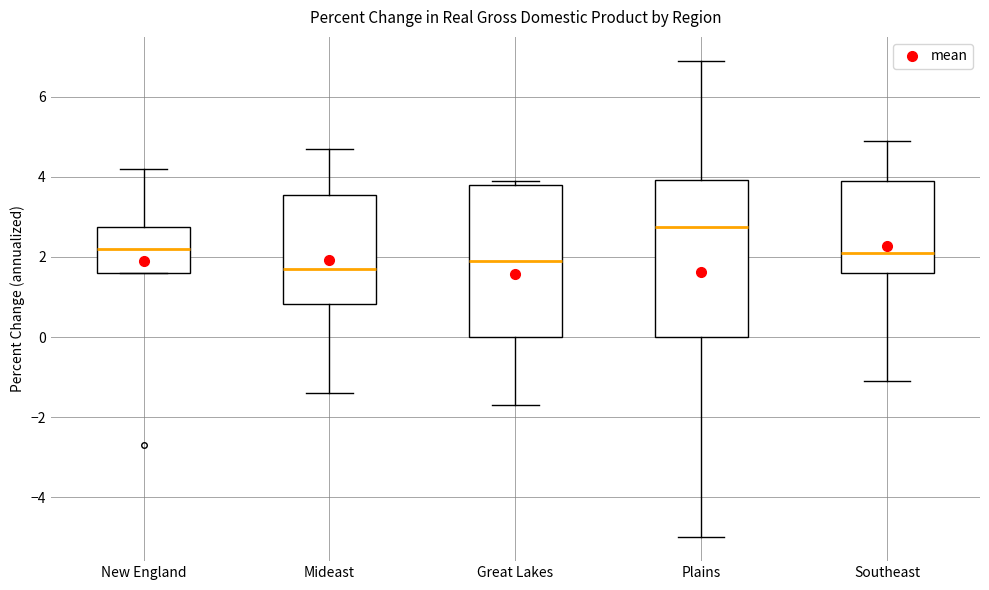

Where does the upper whisker of the box for Plains end on the y-axis? The values are not printed on the chart, so give them approximately, as read against the axis.

7.0